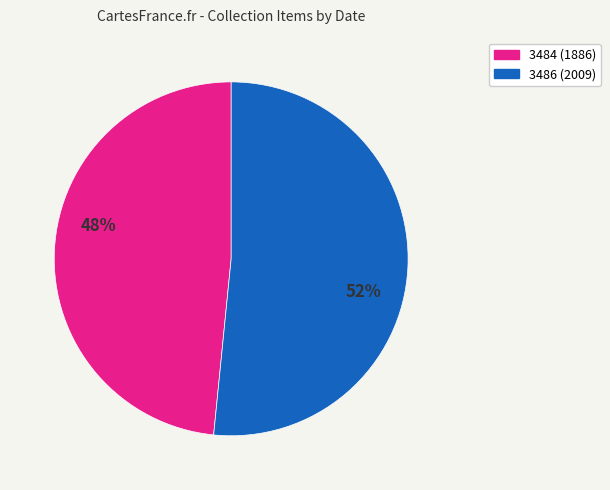

Which category accounts for the majority?

3486